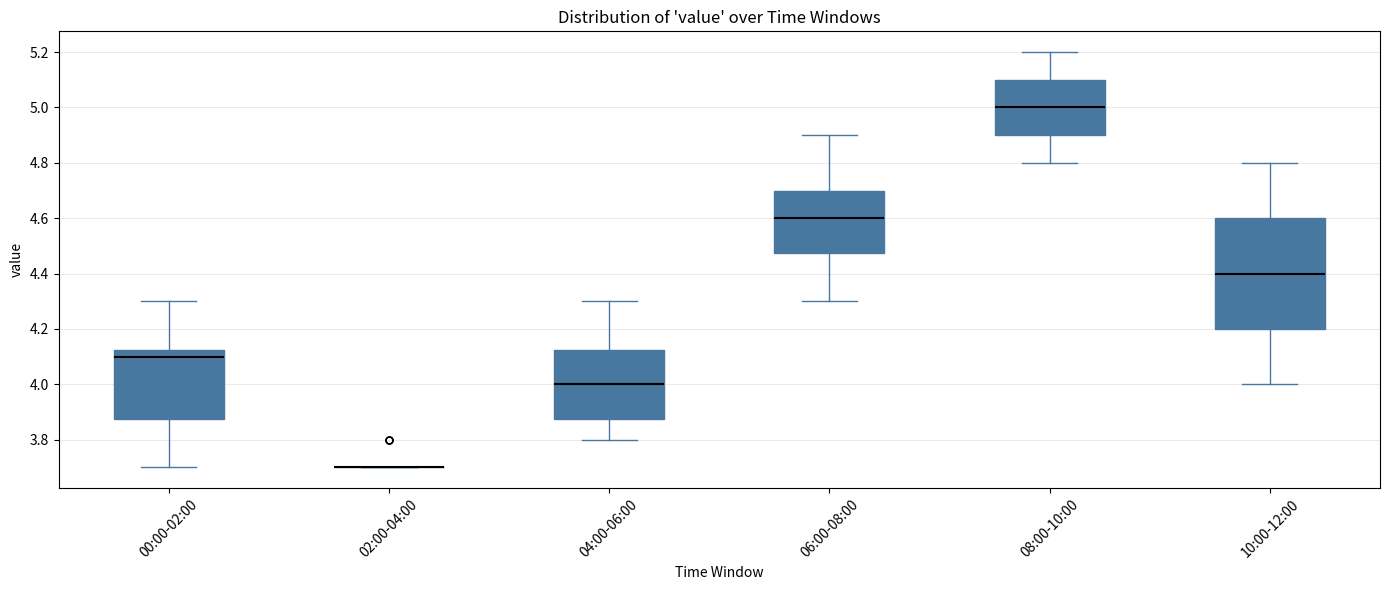

Reading left to right, transcribe this box plot: for each box, give where its median line is, the range the box spans, and where its two whiskers end, as read against the y-axis. The values are not printed on the chart, so give them approximately, as read against the axis.

00:00-02:00: median 4.10, box 3.88 to 4.12, whiskers 3.70 to 4.30
02:00-04:00: box collapsed to a line at 3.70, whiskers 3.70 to 3.70
04:00-06:00: median 4.00, box 3.88 to 4.12, whiskers 3.80 to 4.30
06:00-08:00: median 4.60, box 4.48 to 4.70, whiskers 4.30 to 4.90
08:00-10:00: median 5.00, box 4.90 to 5.10, whiskers 4.80 to 5.20
10:00-12:00: median 4.40, box 4.20 to 4.60, whiskers 4.00 to 4.80